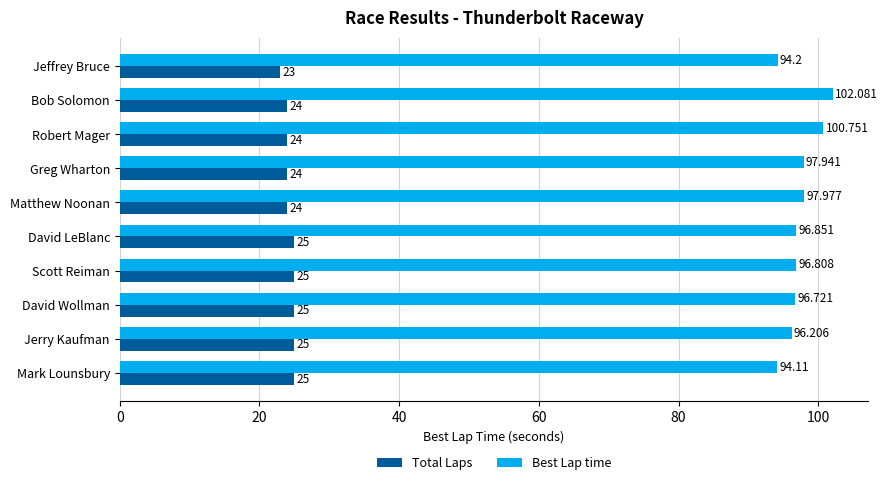

How many series are shown in this chart?

2